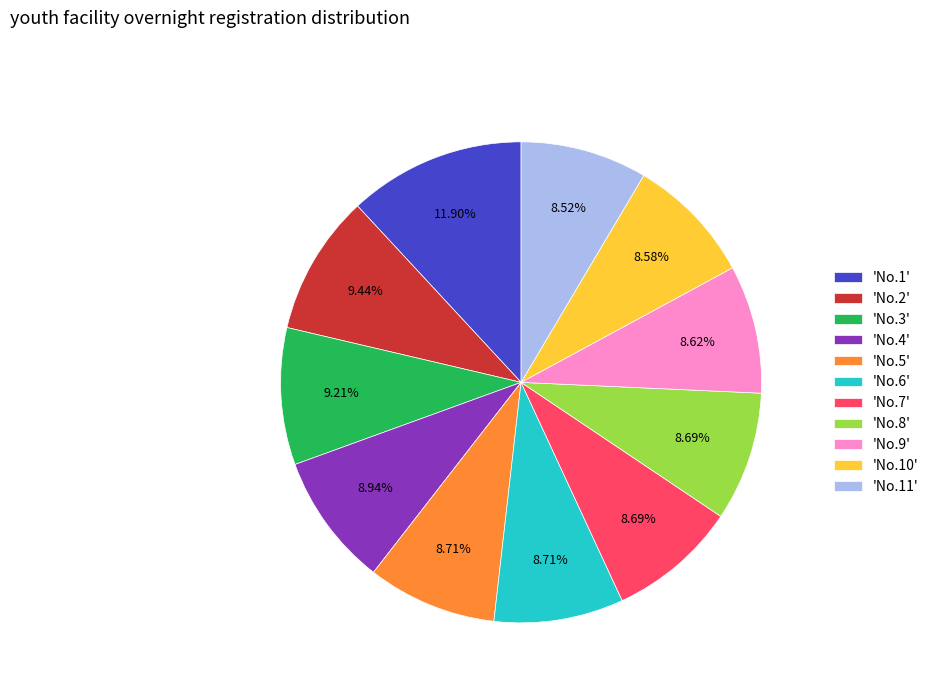

How many slices are in this pie chart?

11